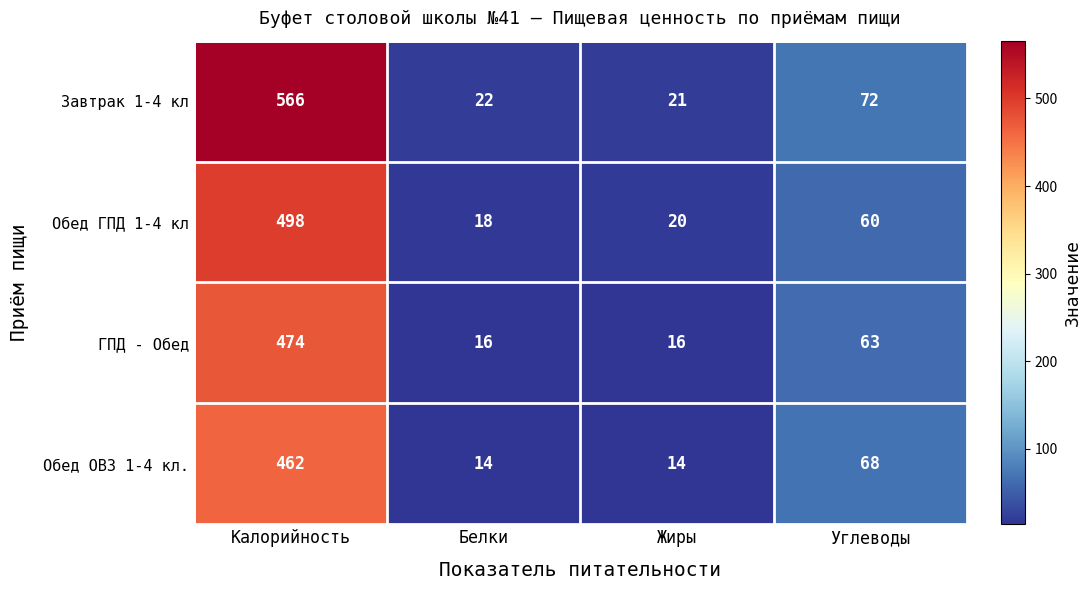

At Белки, list the series in order from largest to smallest.

Завтрак 1-4 кл, Обед ГПД 1-4 кл, ГПД - Обед, Обед ОВЗ 1-4 кл.